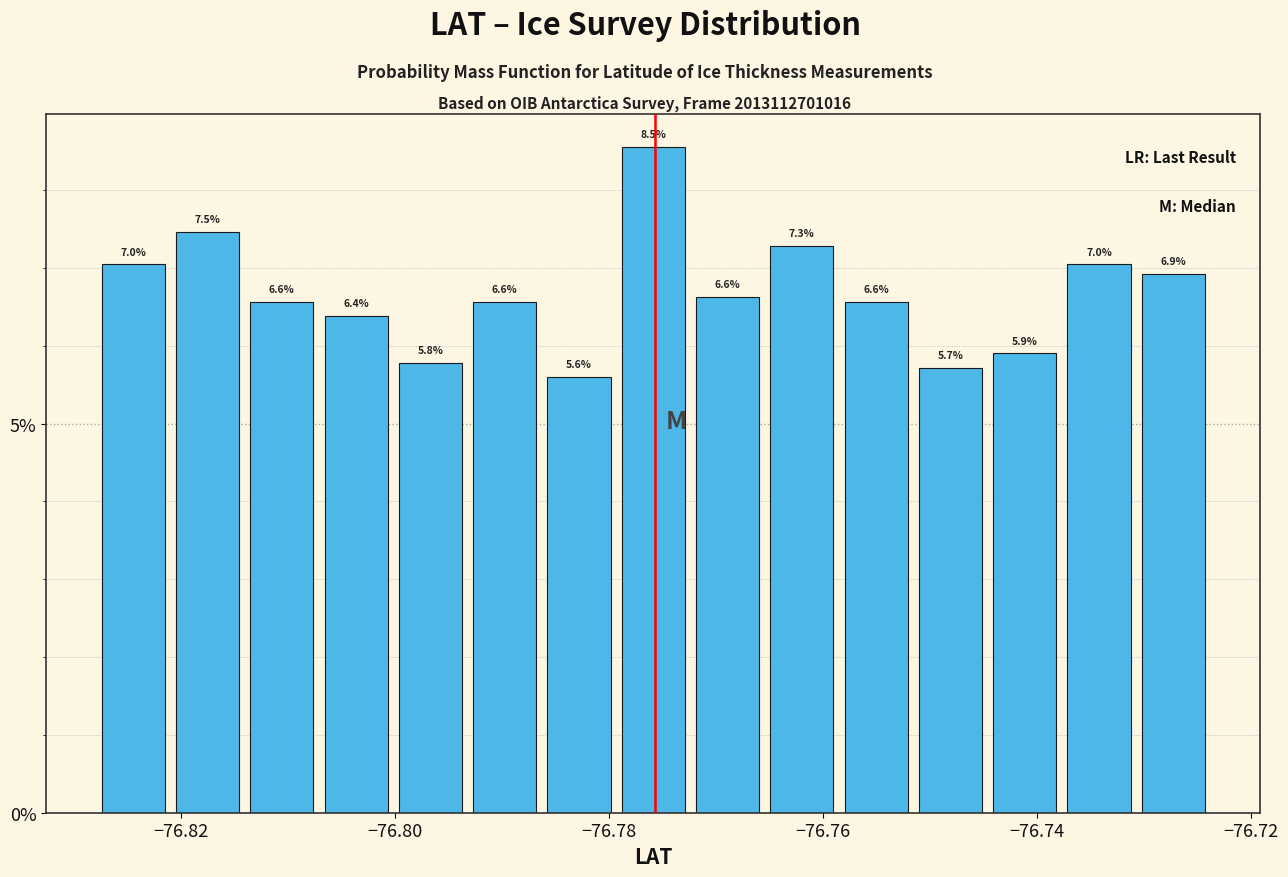

Around what value on the x-axis is the tallest bar? Give the approximate position of its centre, as read against the axis.

-76.776